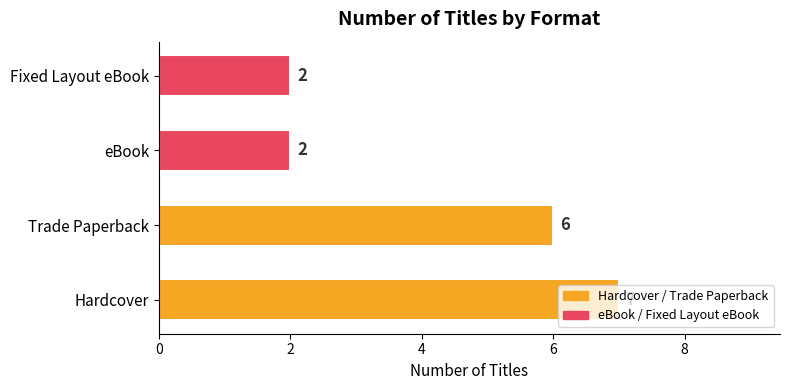

What is the sum of all values?

17